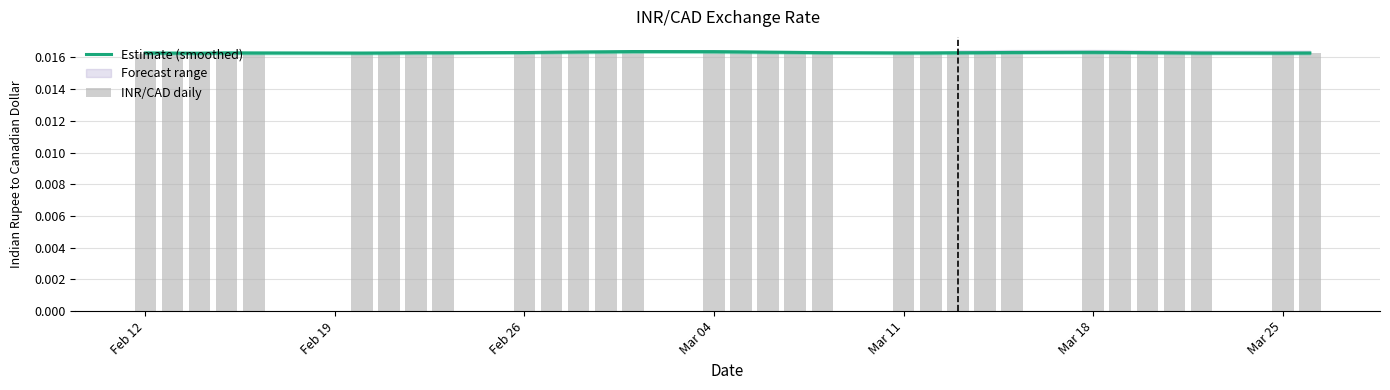

Which series has the largest range (max minus min)?

INR/CAD daily